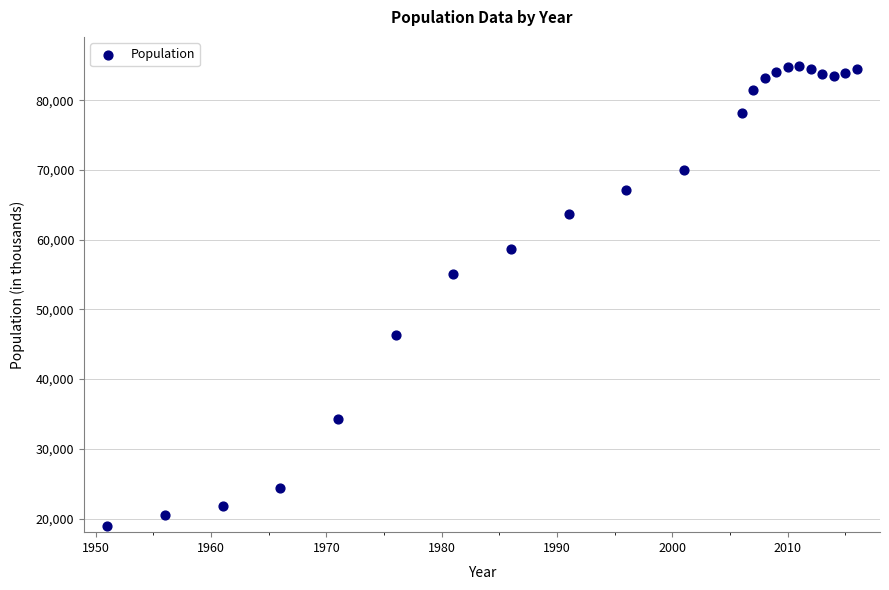

What is the range of X values (max minus min)?

65